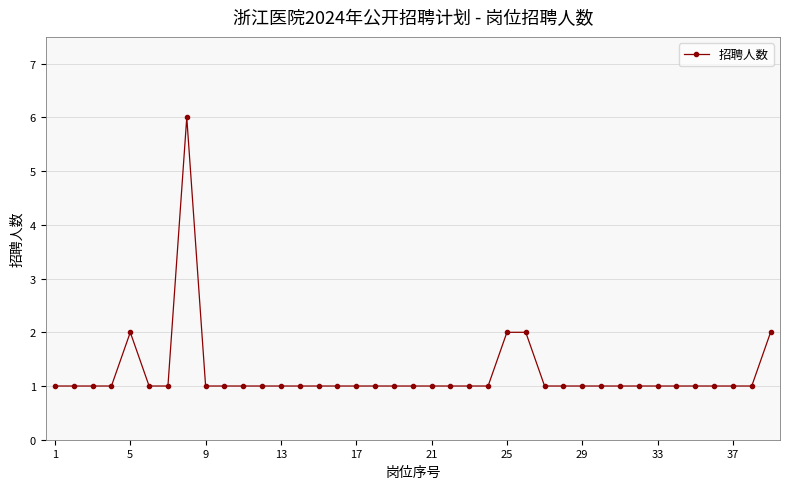

Count the values in the range 1 to 2.

38